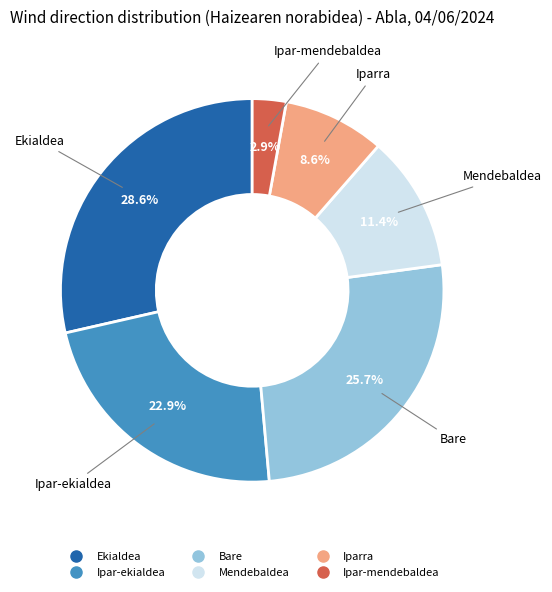

Combined, do Iparra and Ekialdea account for over 50%?

No